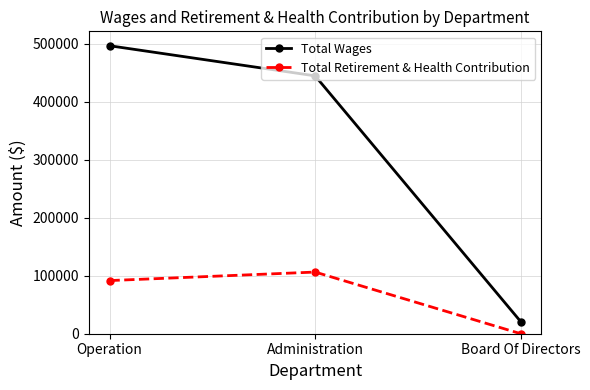

What are all the series names shown in the legend?

Total Wages, Total Retirement & Health Contribution